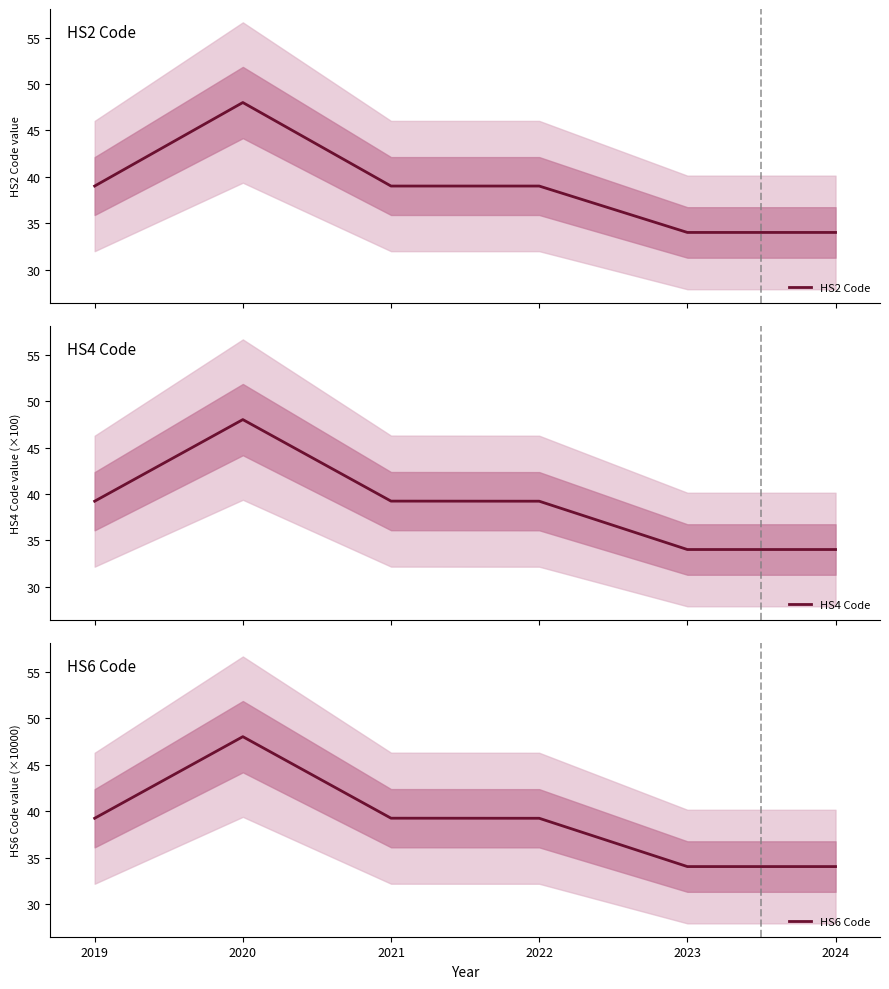

What is the value of the HS6 Code point at the 3rd from the left?

39.2